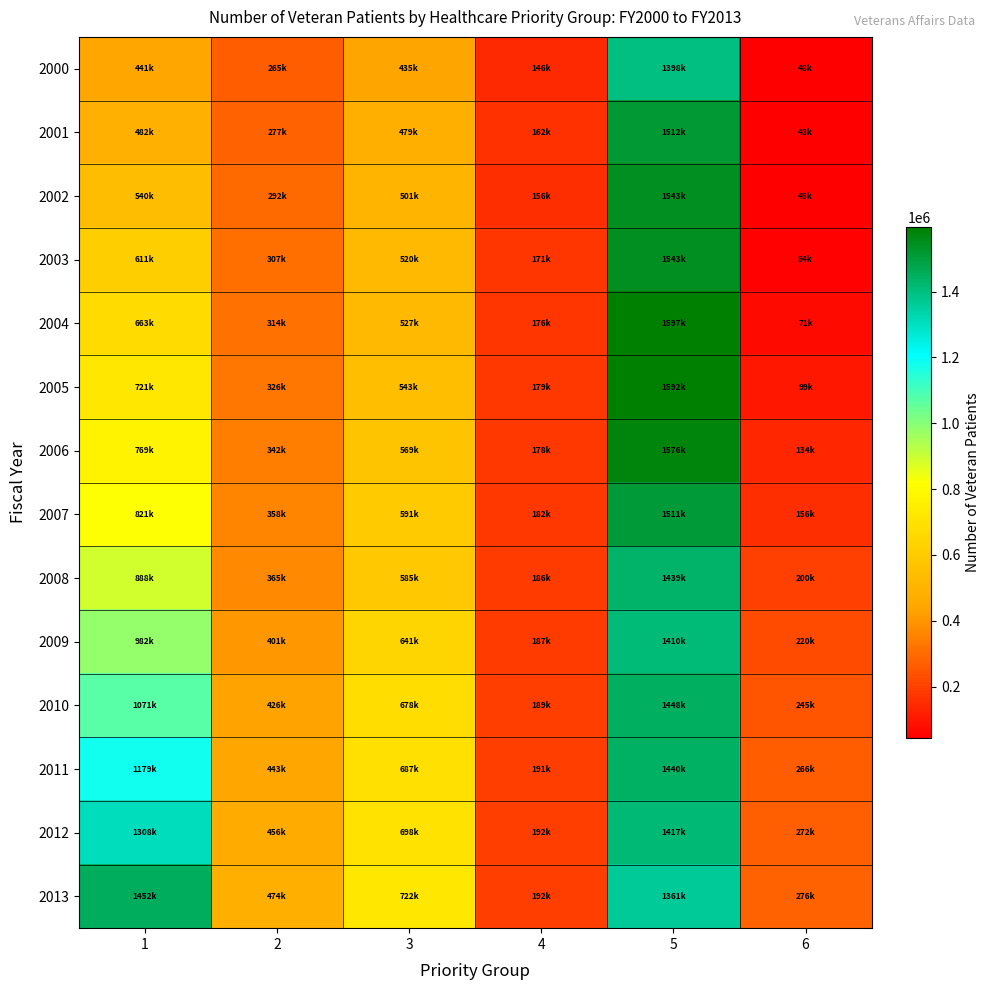

What is the greatest value displayed?

1596958